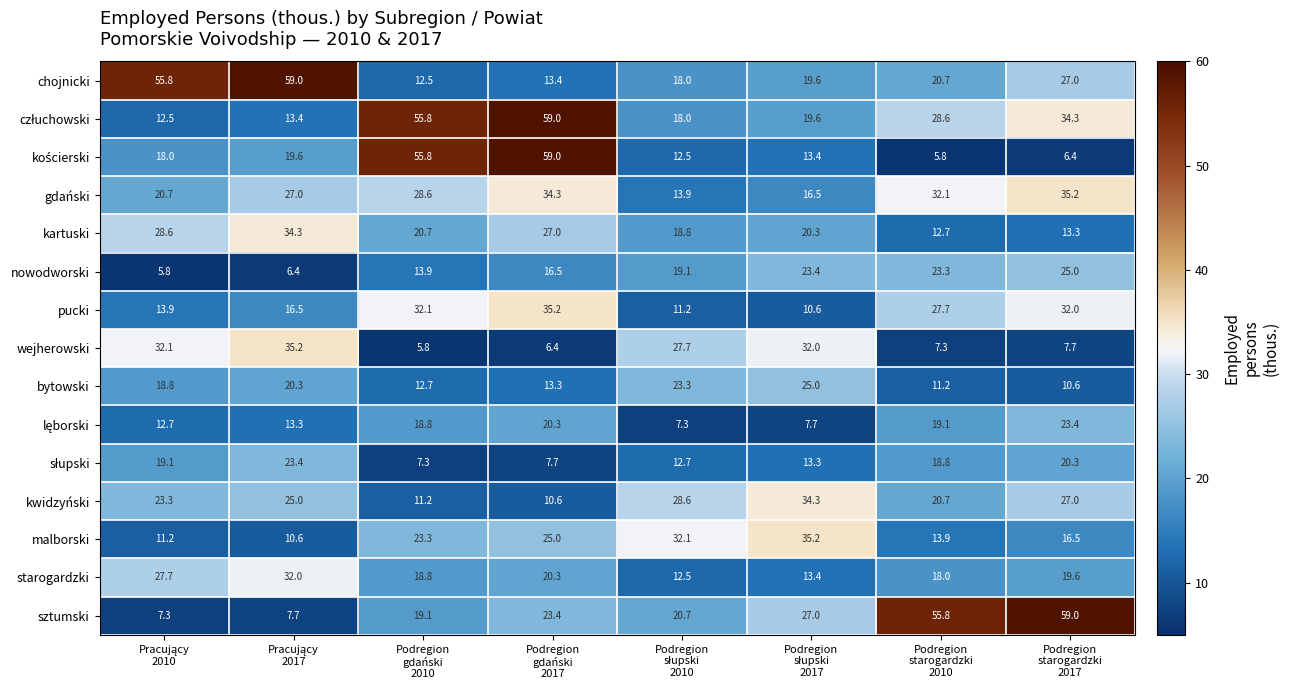

What is the average value of the nowodworski series?

16.7